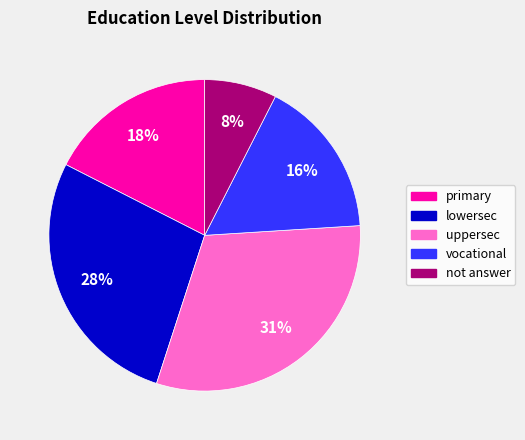

True or false: primary accounts for 18% of the total.

True